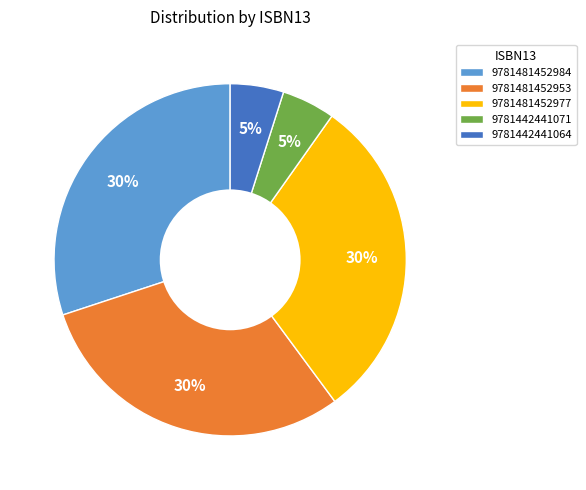

Count the number of slices in the pie.

5